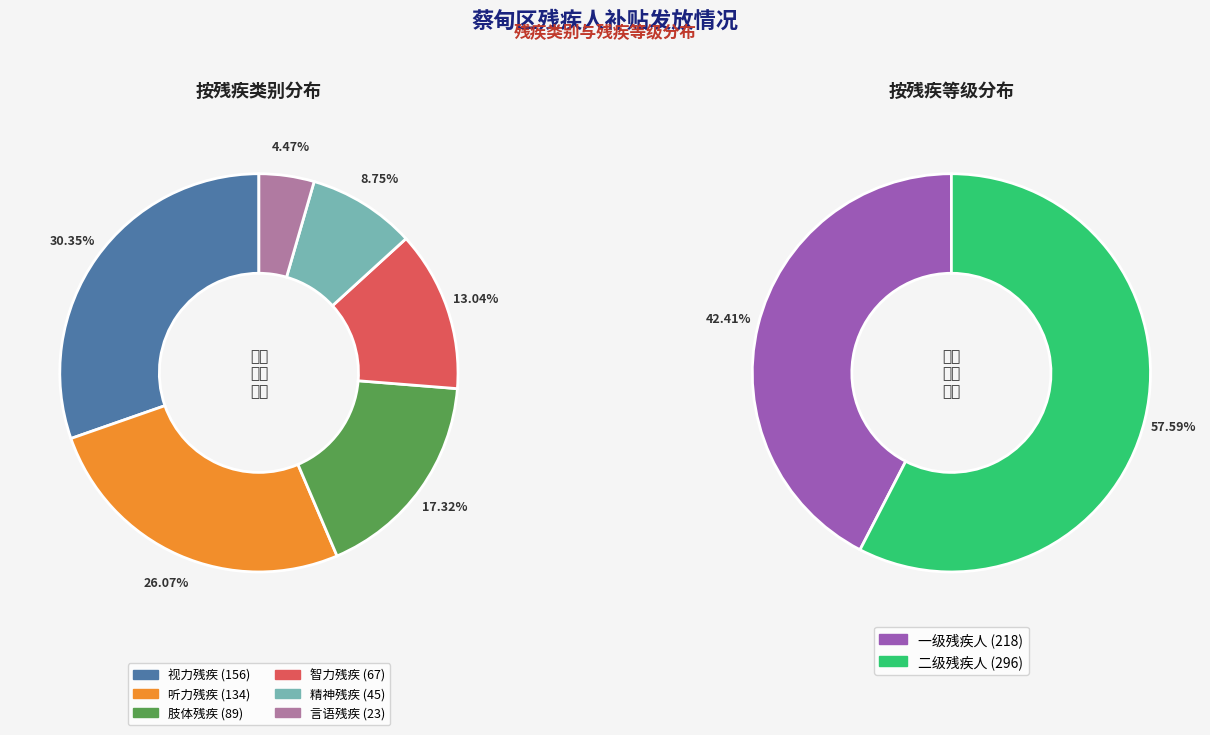

How many segments does this pie chart have?

6